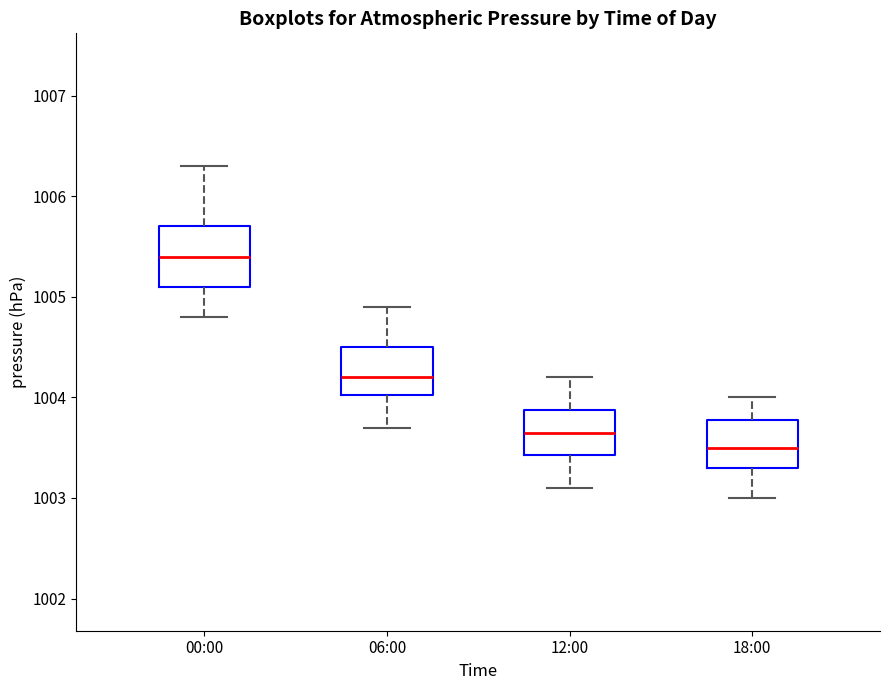

Reading left to right, transcribe this box plot: for each box, give where its median line is, the range the box spans, and where its two whiskers end, as read against the y-axis. The values are not printed on the chart, so give them approximately, as read against the axis.

00:00: median 1005.4, box 1005.1 to 1005.7, whiskers 1004.8 to 1006.3
06:00: median 1004.2, box 1004.0 to 1004.5, whiskers 1003.7 to 1004.9
12:00: median 1003.7, box 1003.4 to 1003.9, whiskers 1003.1 to 1004.2
18:00: median 1003.5, box 1003.3 to 1003.8, whiskers 1003.0 to 1004.0